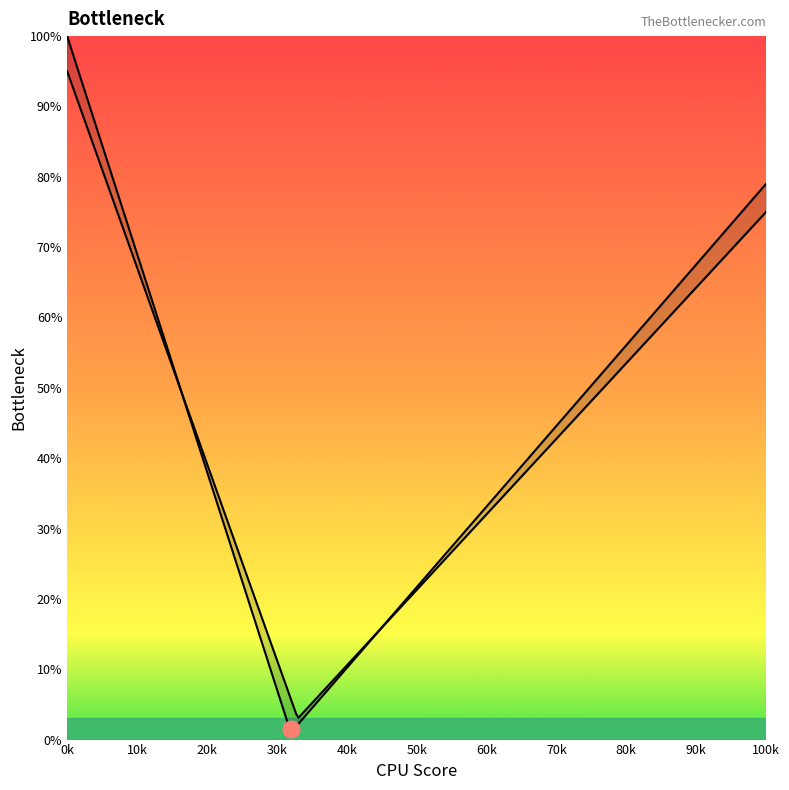

How many series are shown in this chart?

2